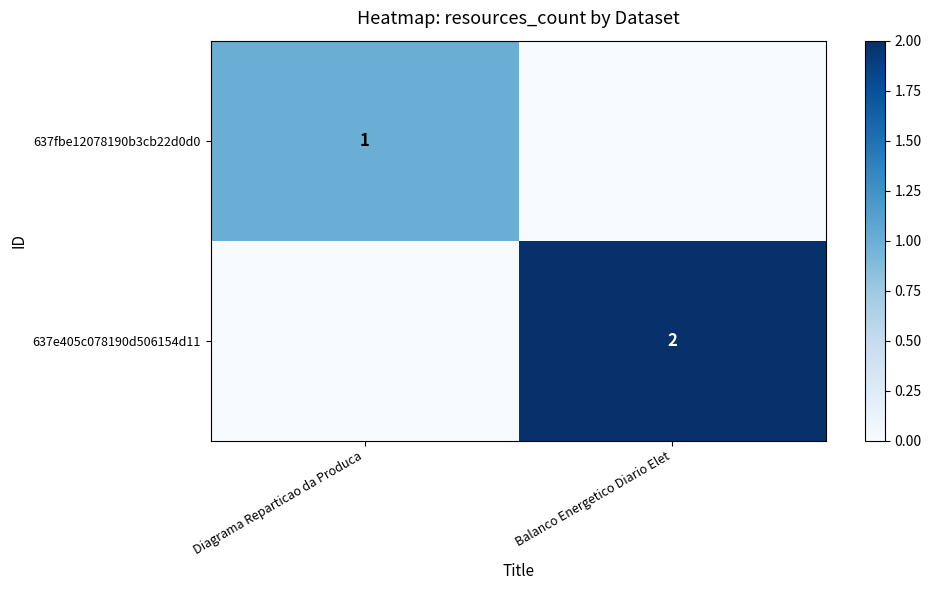

True or false: 637e405c078190d506154d11 has a value of 2 at Balanco Energetico Diario Elet.

True